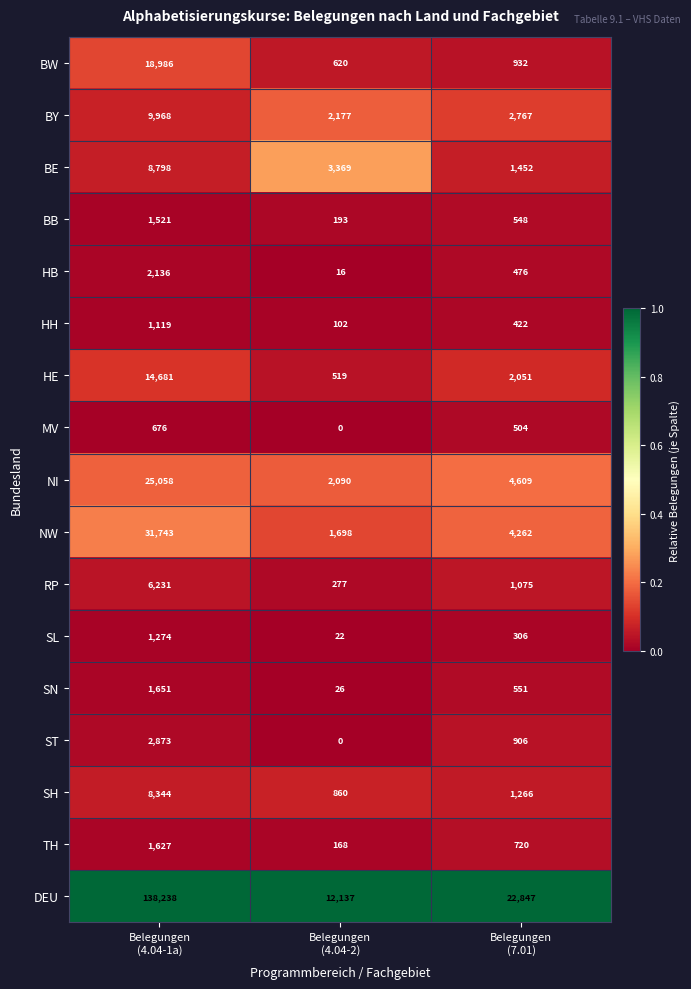

At how many categories does at least one series exceed 0?

3